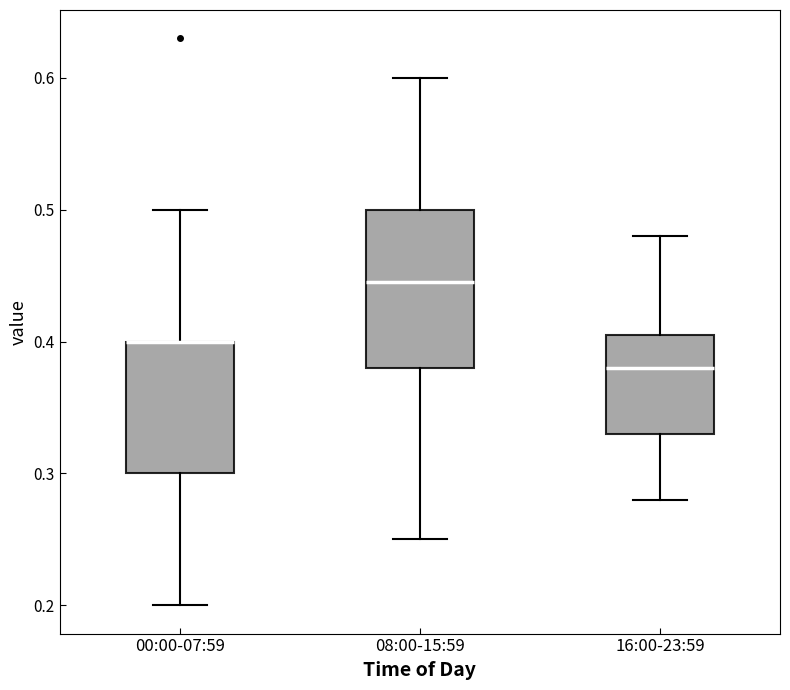

Reading left to right, transcribe this box plot: for each box, give where its median line is, the range the box spans, and where its two whiskers end, as read against the y-axis. The values are not printed on the chart, so give them approximately, as read against the axis.

00:00-07:59: median 0.40 (drawn on the box's upper edge), box 0.30 to 0.40, whiskers 0.20 to 0.50
08:00-15:59: median 0.45, box 0.38 to 0.50, whiskers 0.25 to 0.60
16:00-23:59: median 0.38, box 0.33 to 0.41, whiskers 0.28 to 0.48